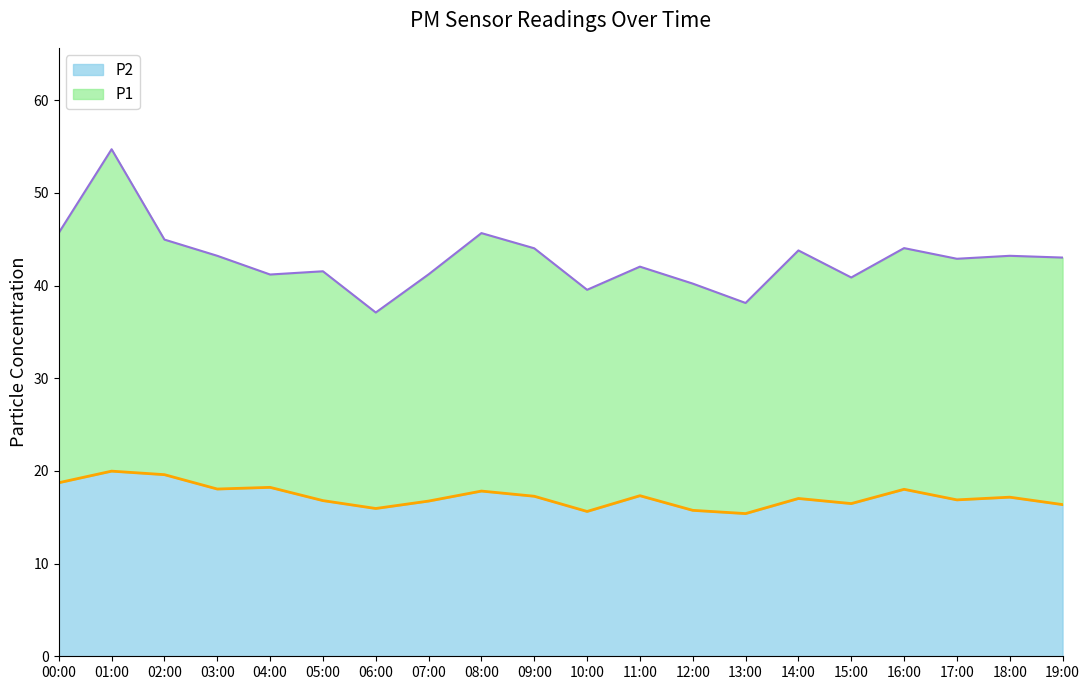

At which category is the sum across all series the highest?

01:00